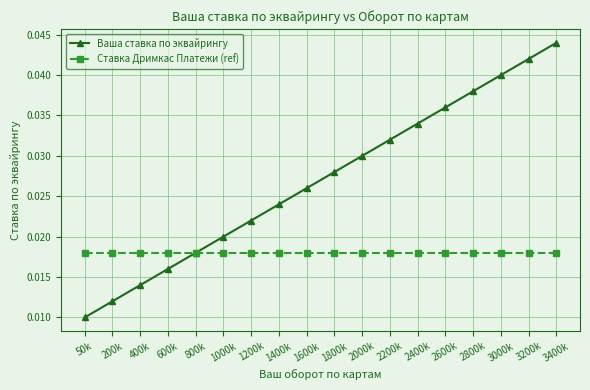

Which label corresponds to the smallest value in the chart?

50k